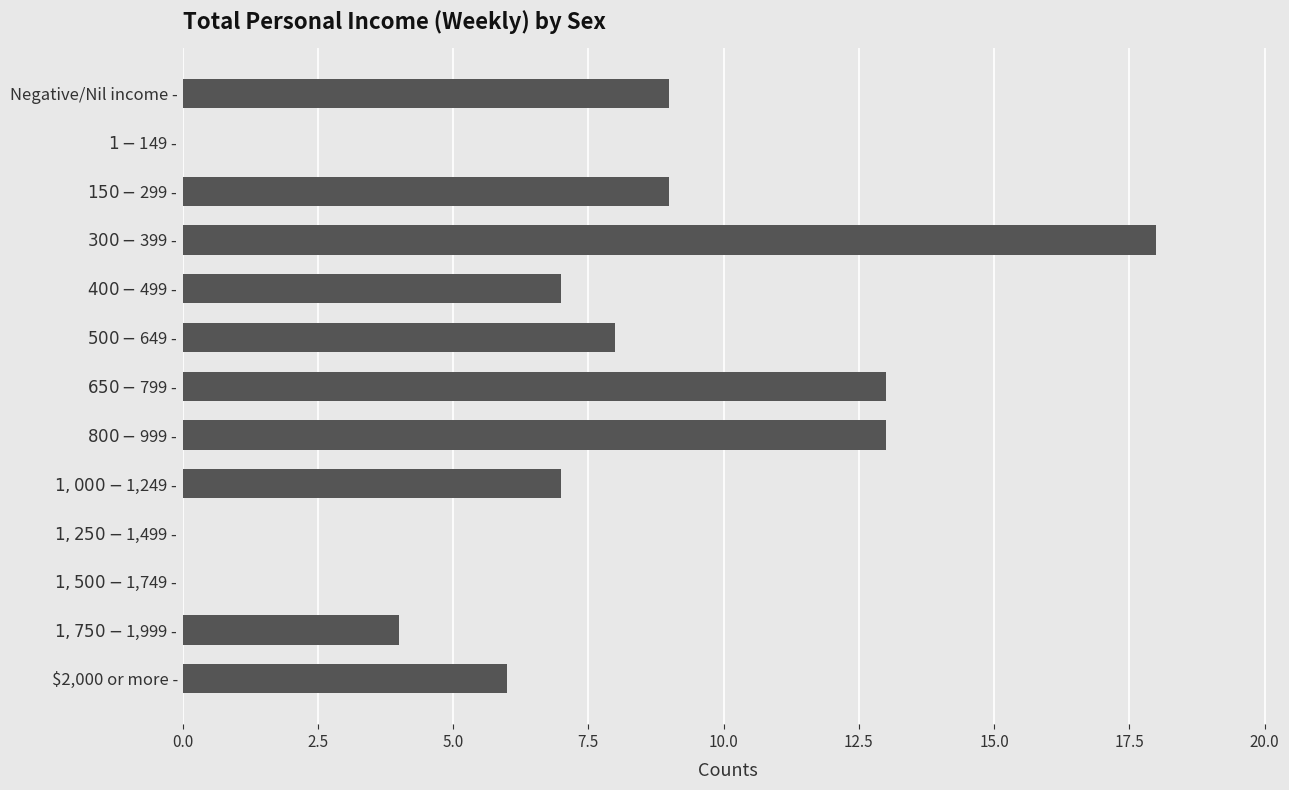

What is the maximum value shown in the chart?

18